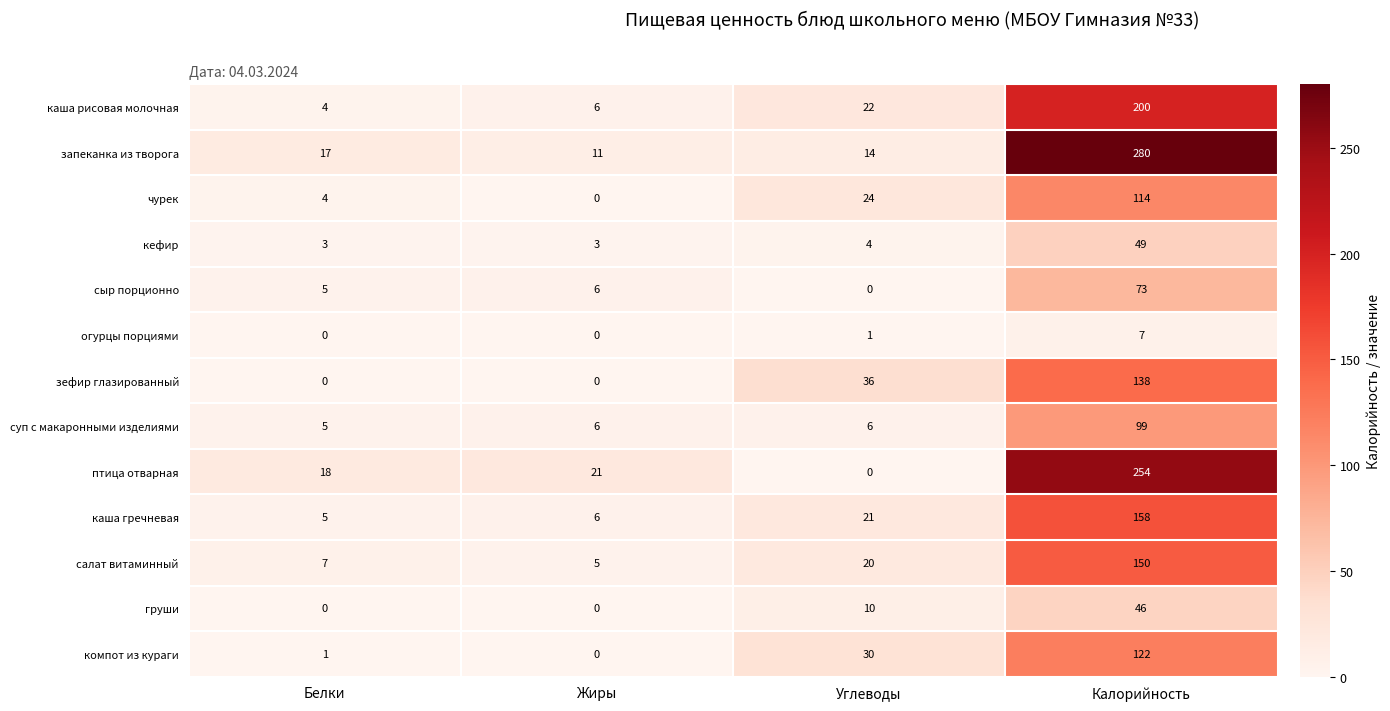

Where is чурек nearest to the value 57?

Углеводы